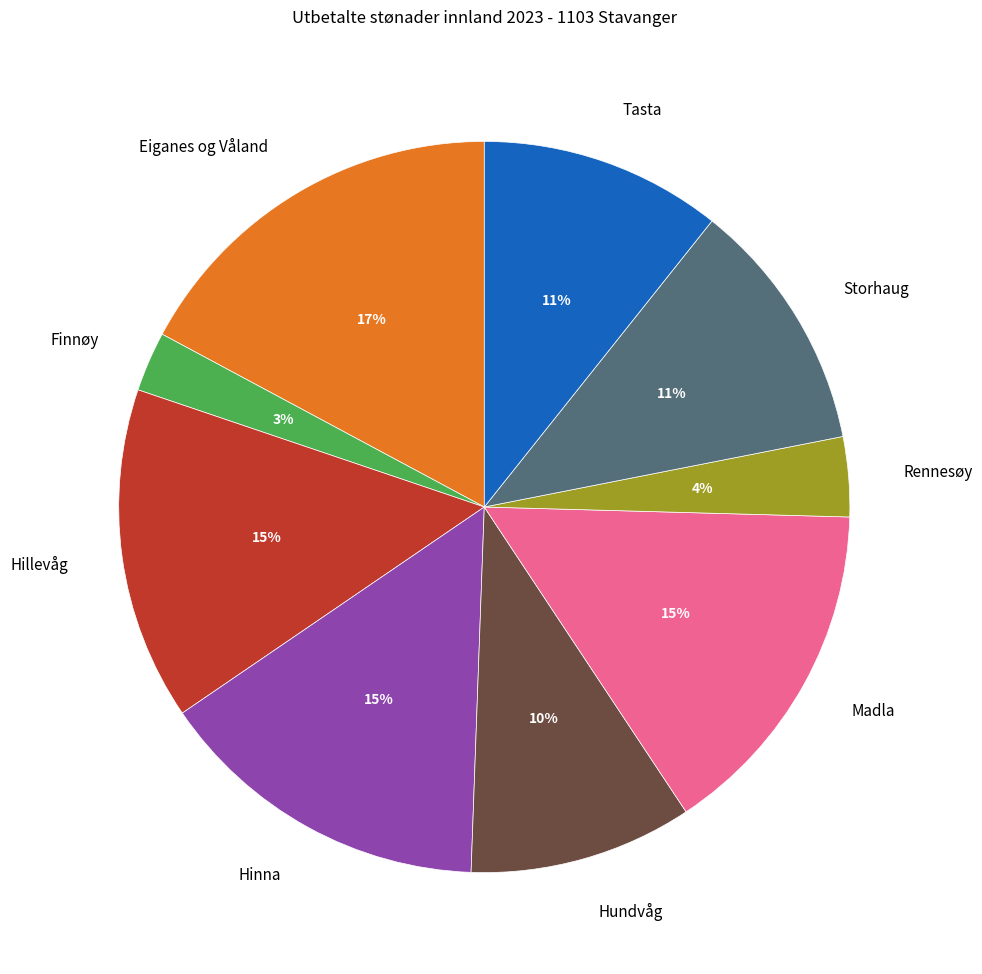

To the nearest percent, what percentage of the pie is Hinna?

15%